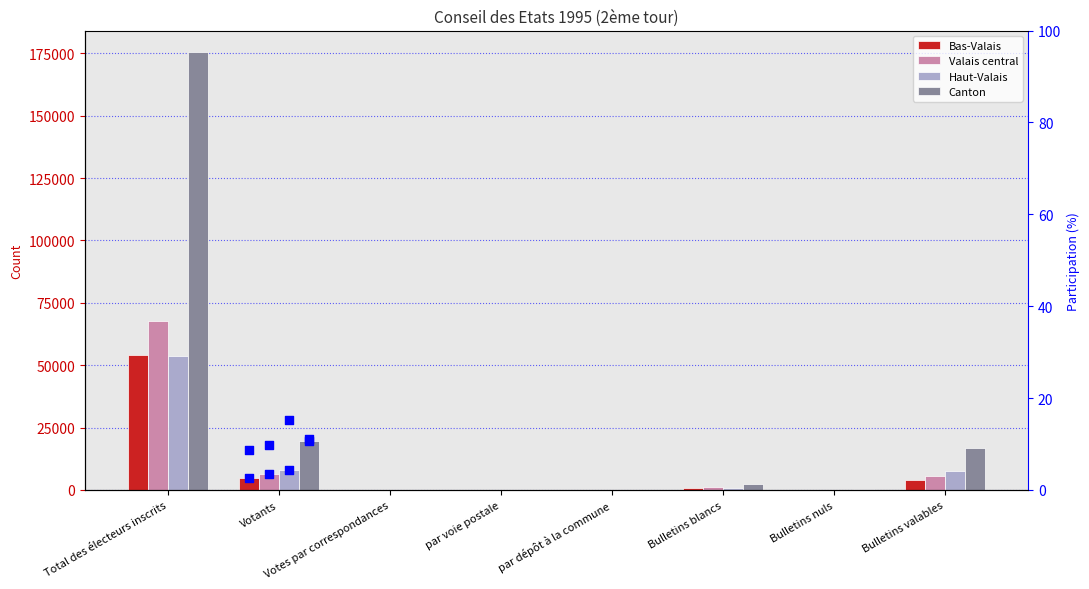

Which series reaches the minimum Y coordinate?

Bas-Valais